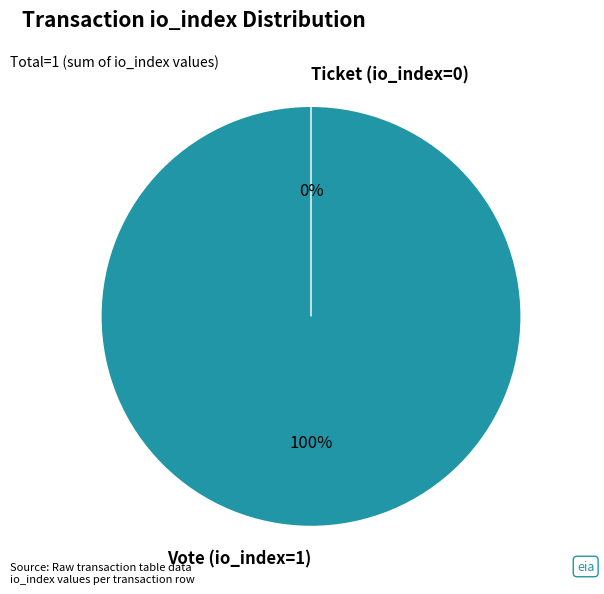

Count the number of slices in the pie.

2